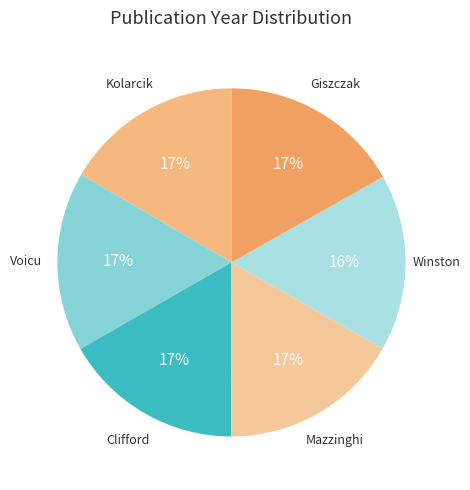

Count the number of slices in the pie.

6